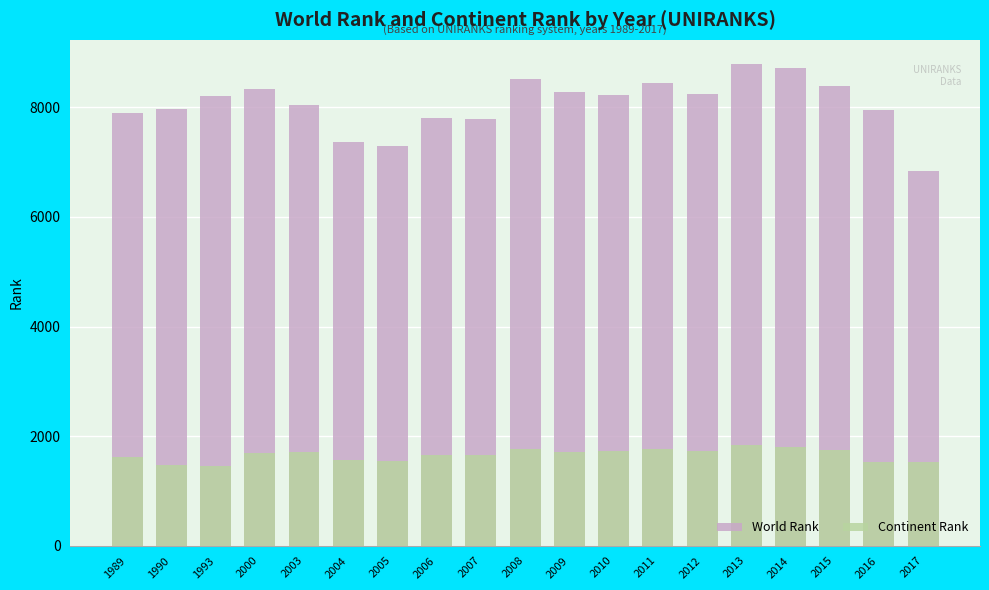

What is the value of the Continent Rank bar at the 14th from the left?

1723